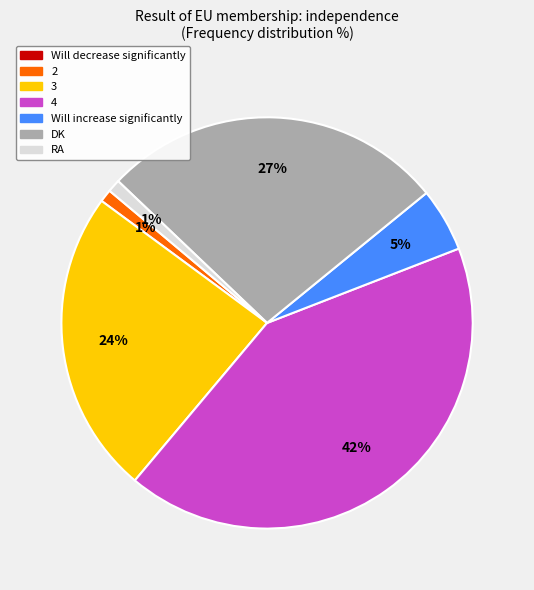

To the nearest percent, what is the average slice percentage?

17%